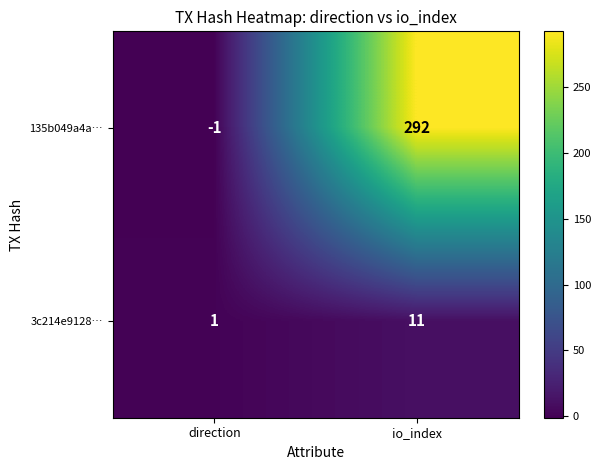

The 3c214e9128… series shows 1 at direction. True or false?

True